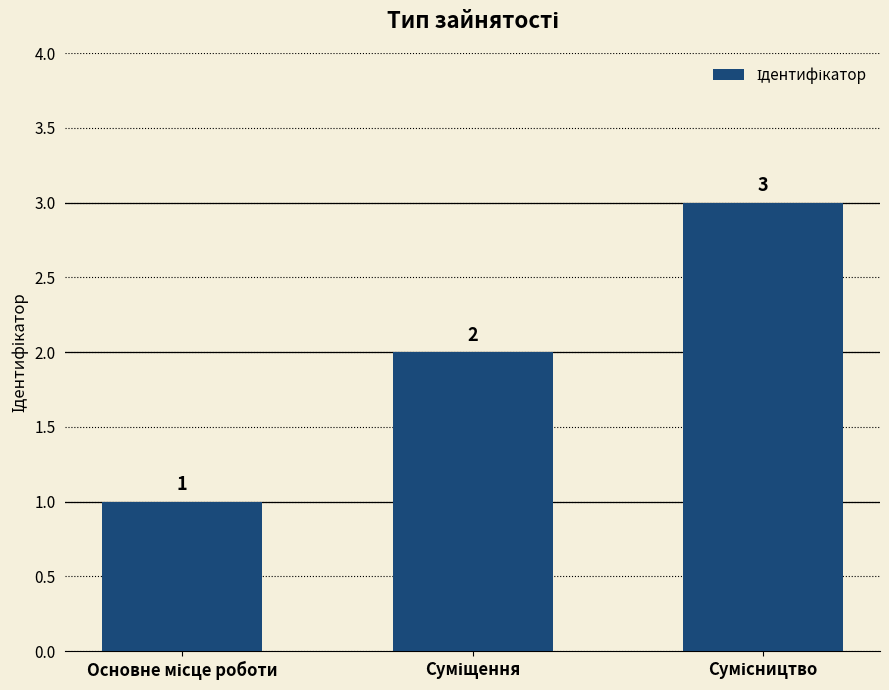

What is the sum of all values?

6